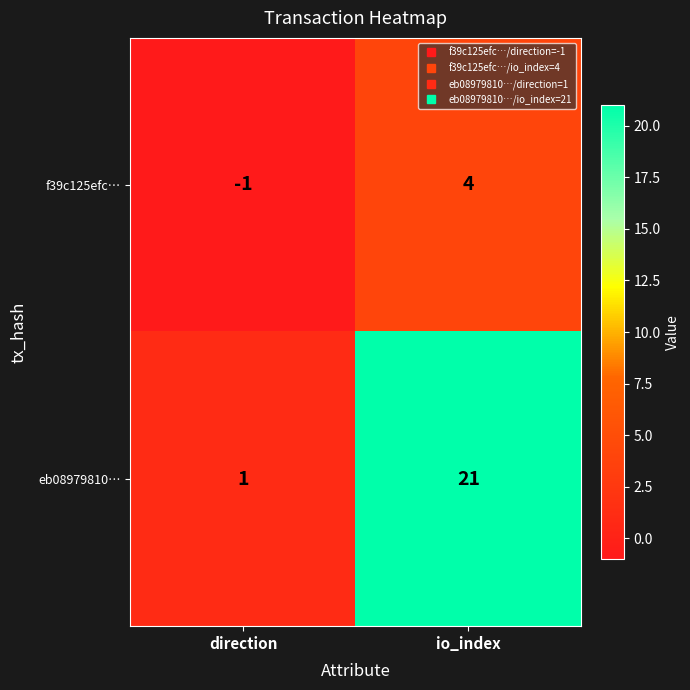

Which series has the largest range (max minus min)?

eb08979810…